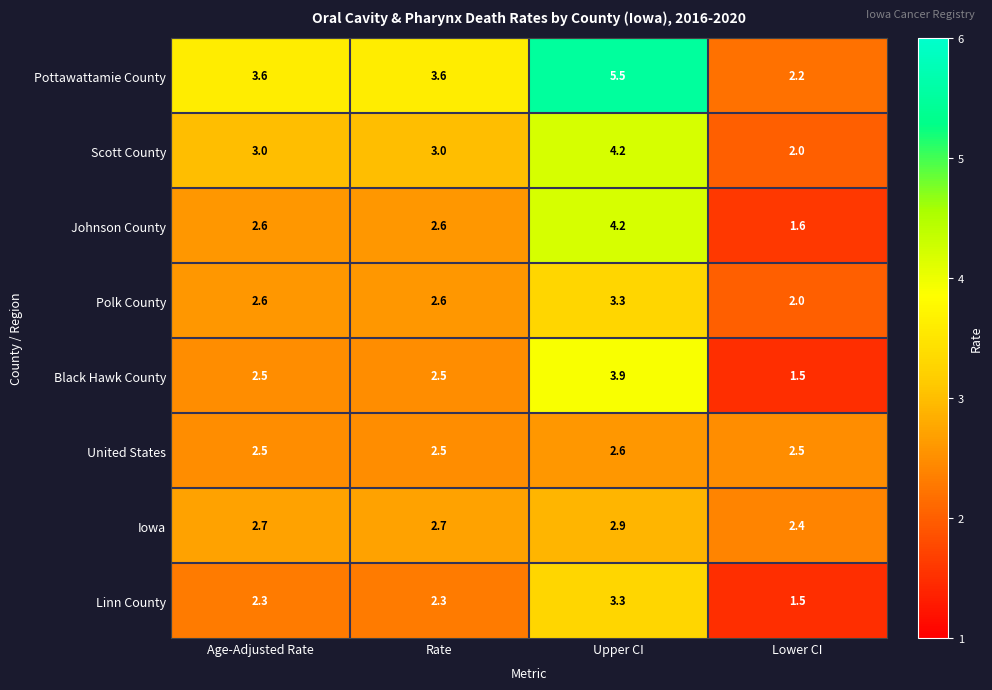

True or false: Scott County has a value of 3.1 at Lower CI.

False